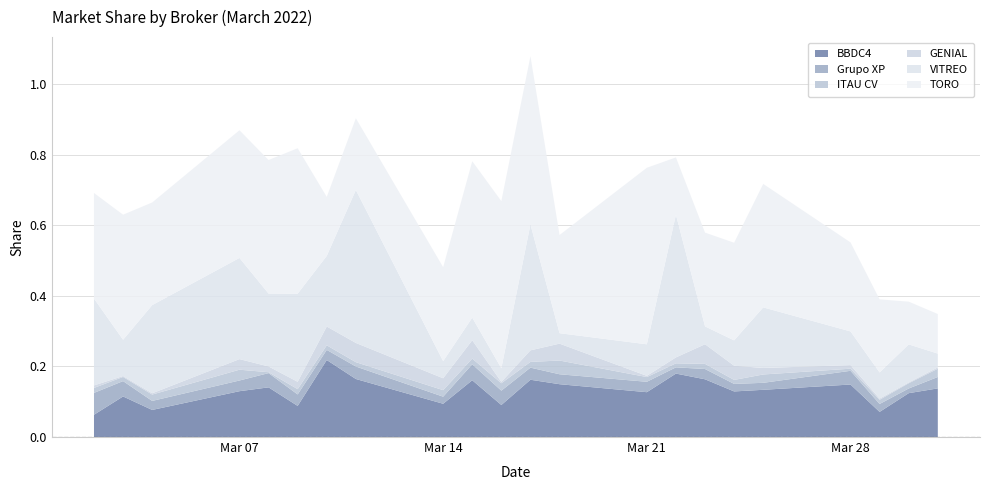

Reading right to left, transcribe all the data shown in this chart.

BBDC4: 0.1	0.1	0.1	0.1	0.1	0.1	0.2	0.2	0.1	0.1	0.2	0.1	0.2	0.1	0.2	0.2	0.1	0.1	0.1	0.1	0.1	0.1
Grupo XP: 0.0	0.0	0.0	0.0	0.0	0.0	0.0	0.0	0.0	0.0	0.0	0.0	0.0	0.0	0.0	0.0	0.0	0.0	0.0	0.0	0.0	0.1
ITAU CV: 0.0	0.0	0.0	0.0	0.0	0.0	0.0	0.0	0.0	0.0	0.0	0.0	0.0	0.0	0.0	0.0	0.0	0.0	0.0	0.0	0.0	0.0
GENIAL: 0.0	0.0	0.0	0.0	0.0	0.0	0.1	0.0	0.0	0.0	0.0	0.0	0.1	0.0	0.1	0.1	0.0	0.0	0.0	0.0	0.0	0.0
VITREO: 0.0	0.1	0.1	0.1	0.2	0.1	0.1	0.4	0.1	0.0	0.4	0.0	0.1	0.0	0.4	0.2	0.2	0.2	0.3	0.2	0.1	0.2
TORO: 0.1	0.1	0.2	0.3	0.3	0.3	0.3	0.2	0.5	0.3	0.5	0.5	0.4	0.3	0.2	0.2	0.4	0.4	0.4	0.3	0.4	0.3